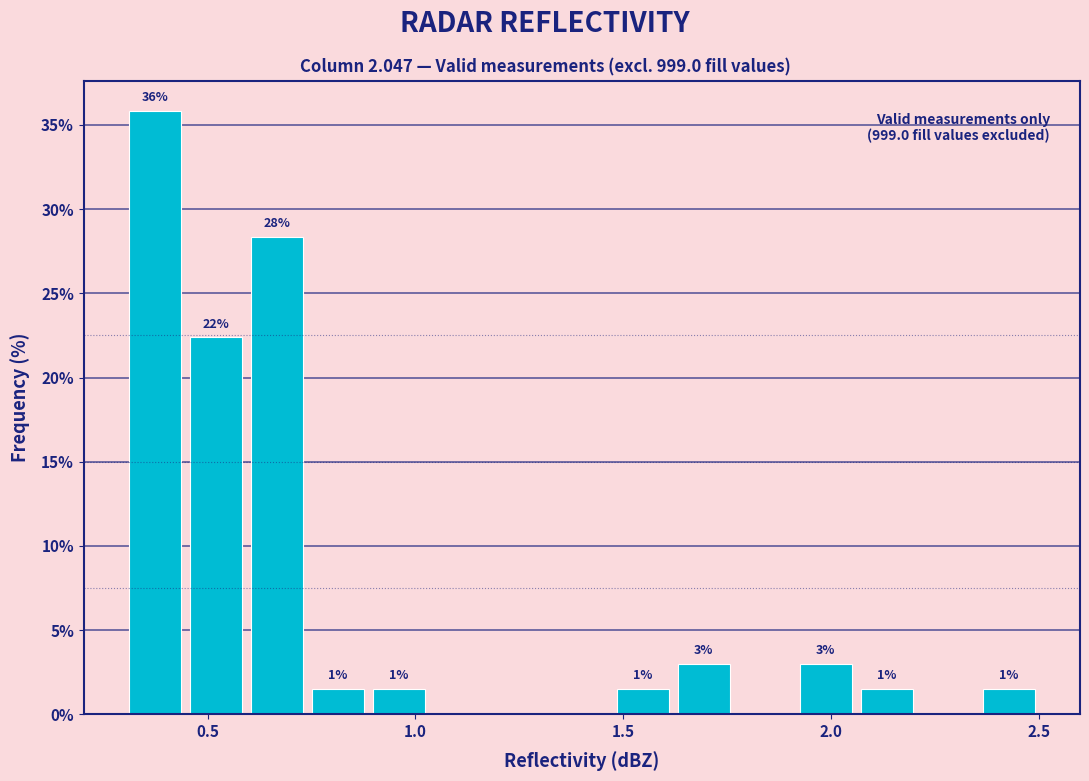

Around what value on the x-axis is the tallest bar? Give the approximate position of its centre, as read against the axis.

0.35